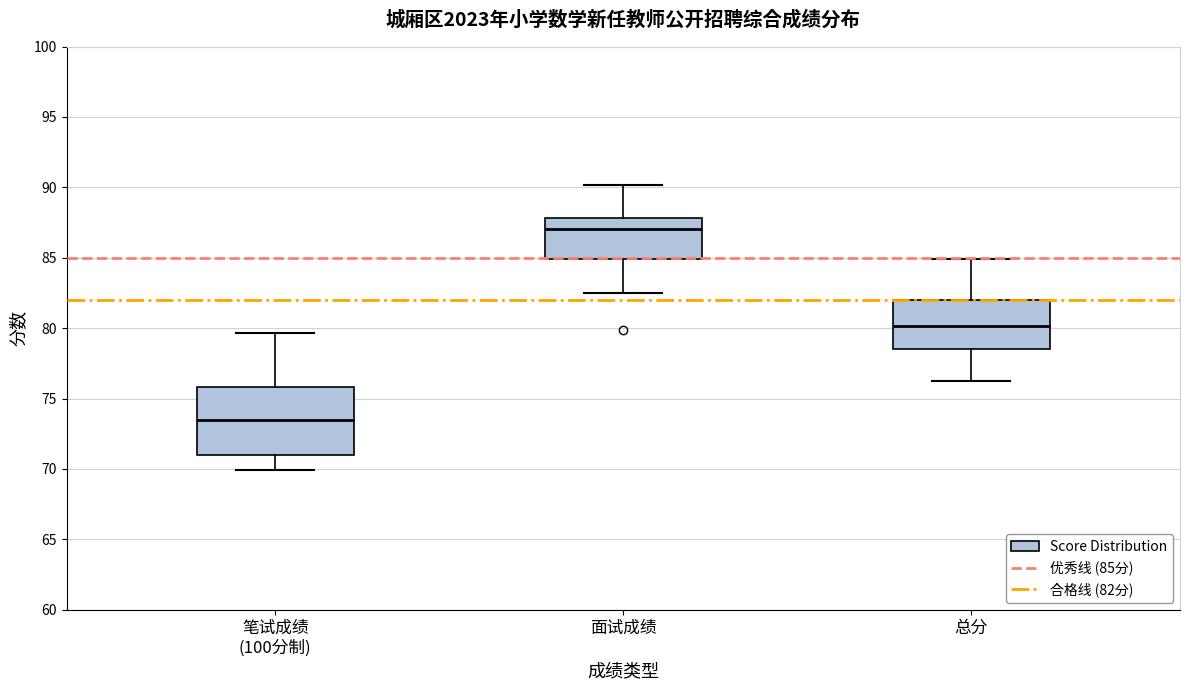

Comparing the boxes themselves (not the whiskers), which one is the tallest?

笔试成绩 (100分制)